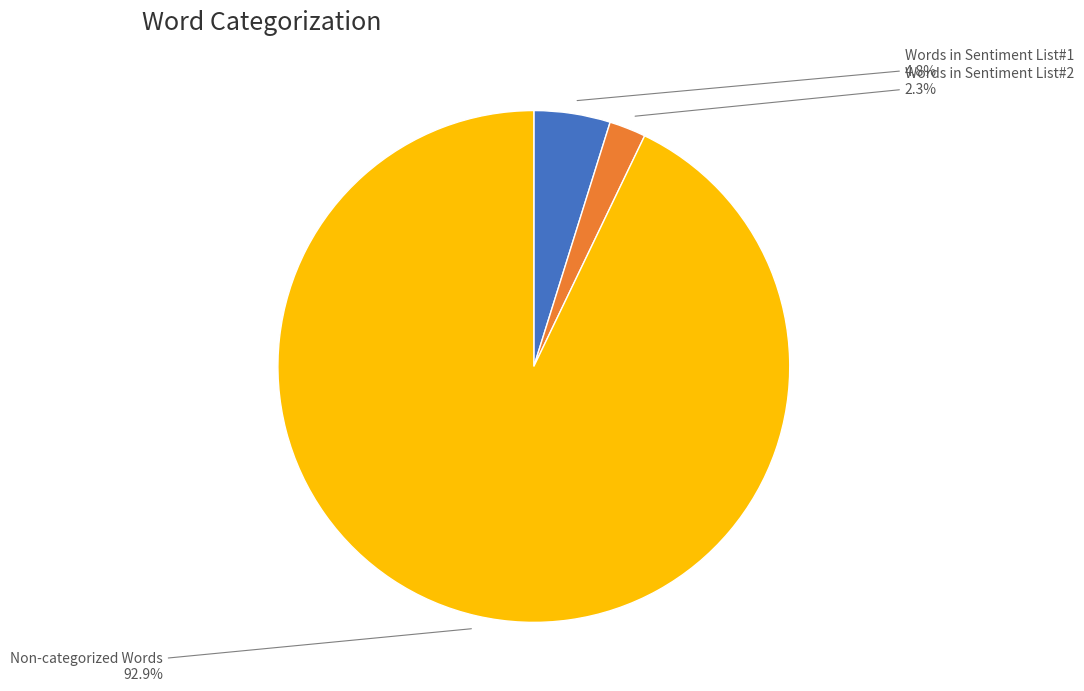

Is there any slice that represents more than half of the pie?

Yes